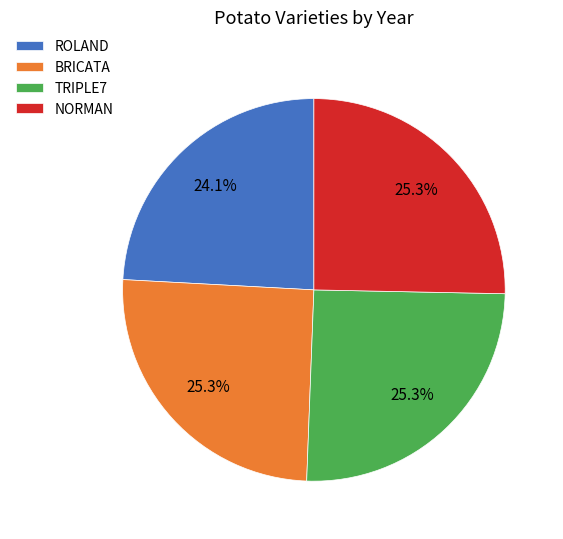

Which category has the smallest portion of the pie?

ROLAND